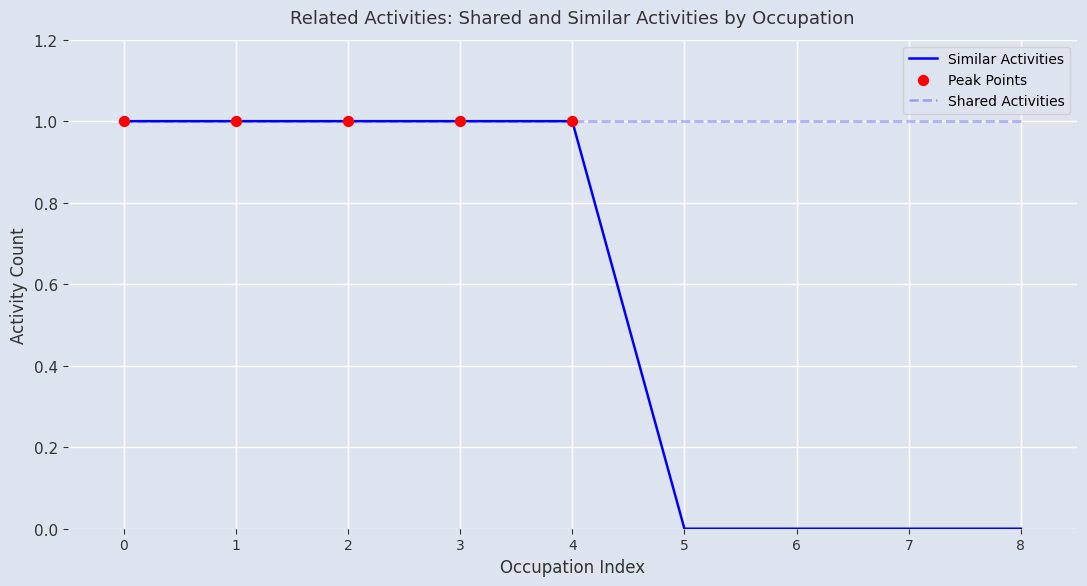

Which series has the largest range (max minus min)?

Similar Activities